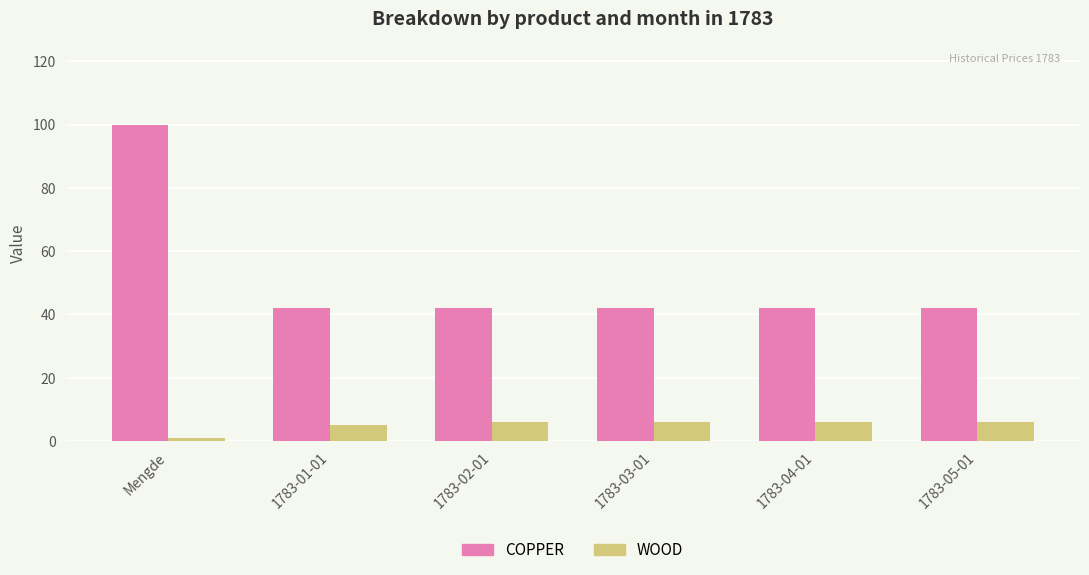

How many bars are there in each group?

2